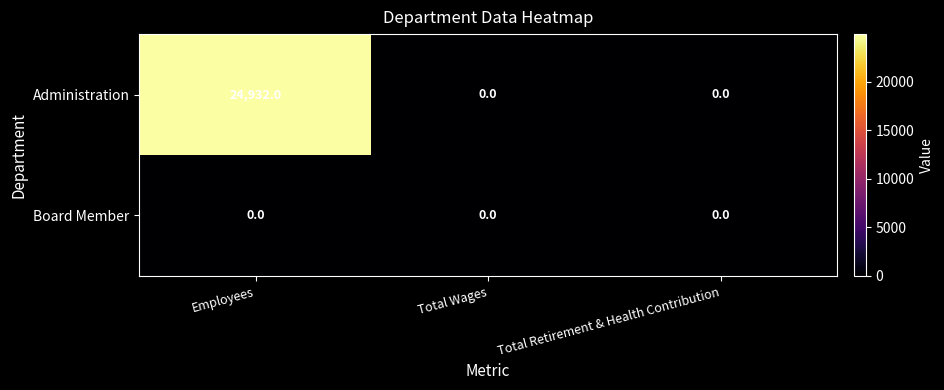

Reading left to right, what are all the values shown in this chart?

Administration: 24932	0	0
Board Member: 0	0	0